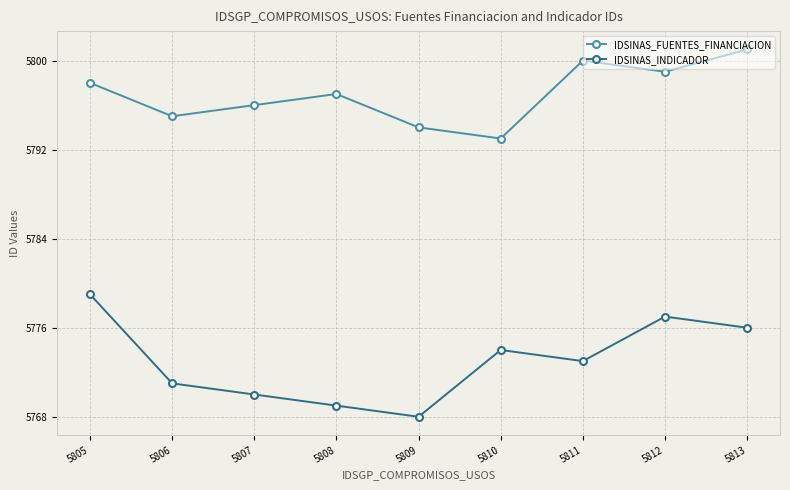

Reading left to right, transcribe all the data shown in this chart.

IDSINAS_FUENTES_FINANCIACION: 5805=5798	5806=5795	5807=5796	5808=5797	5809=5794	5810=5793	5811=5800	5812=5799	5813=5801
IDSINAS_INDICADOR: 5805=5779	5806=5771	5807=5770	5808=5769	5809=5768	5810=5774	5811=5773	5812=5777	5813=5776